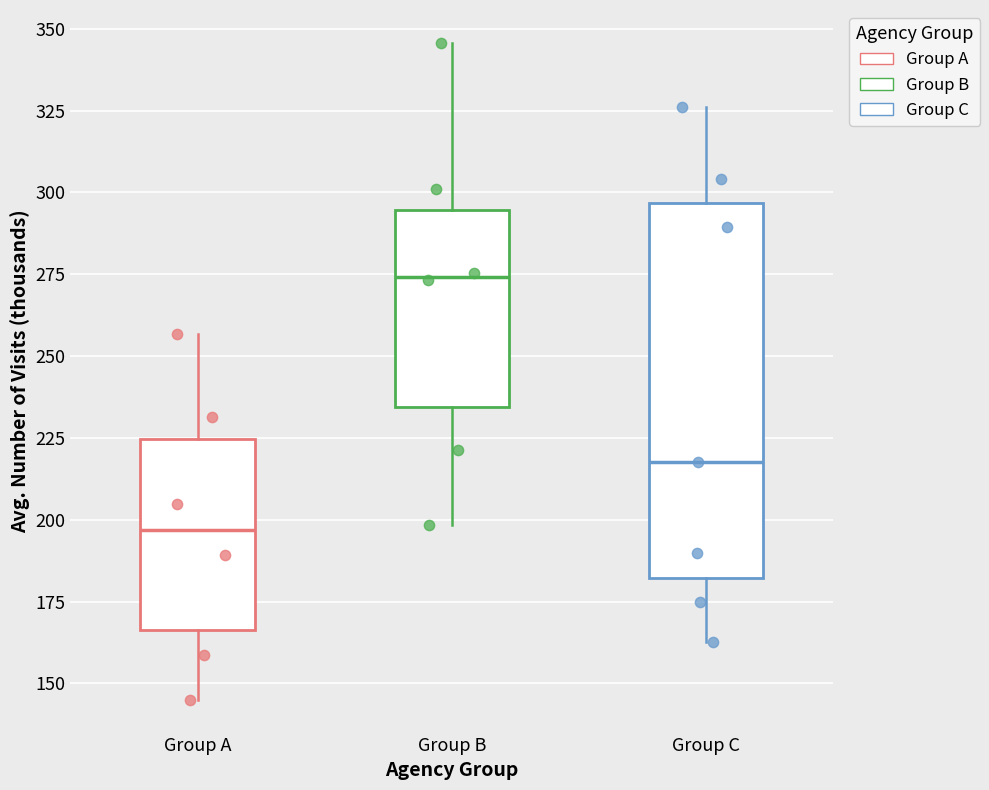

Reading left to right, transcribe this box plot: for each box, give where its median line is, the range the box spans, and where its two whiskers end, as read against the y-axis. The values are not printed on the chart, so give them approximately, as read against the axis.

Group A: median 195, box 165 to 225, whiskers 145 to 255
Group B: median 275, box 235 to 295, whiskers 200 to 345
Group C: median 220, box 180 to 295, whiskers 165 to 325